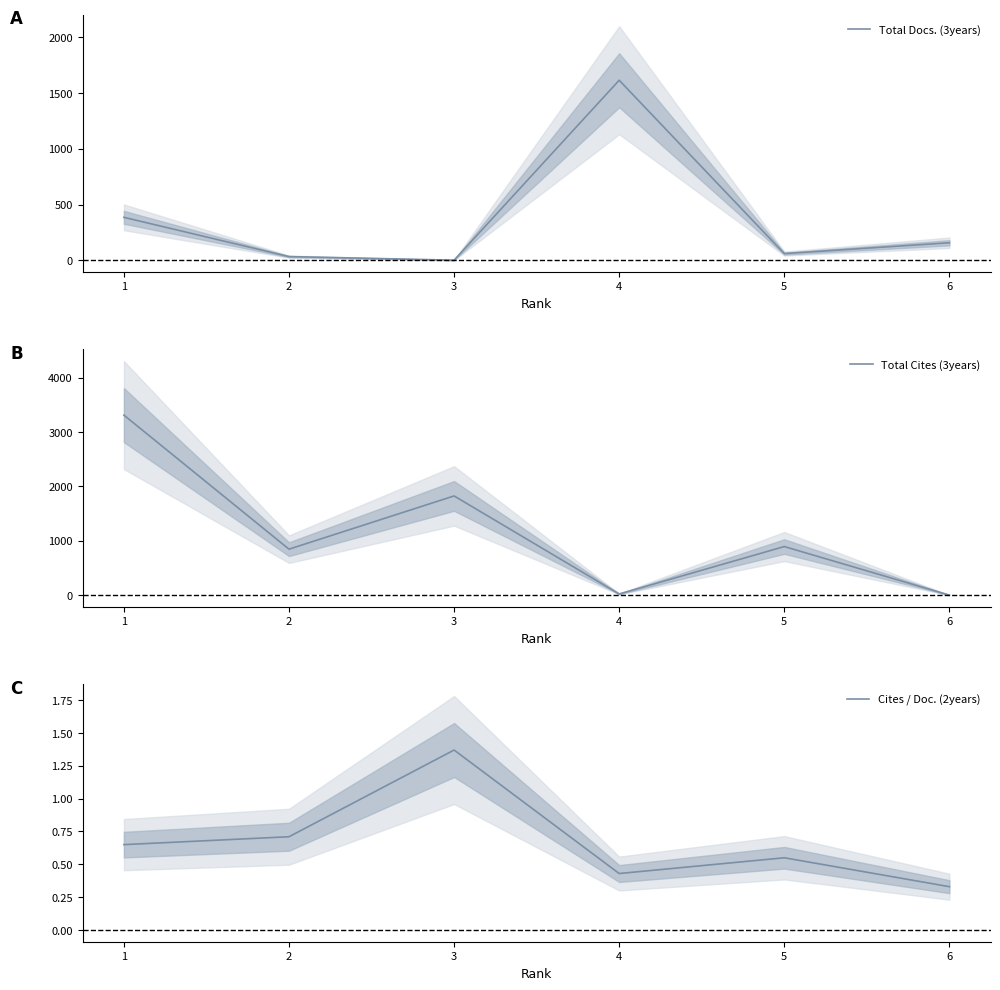

How many data points does each series have?

6